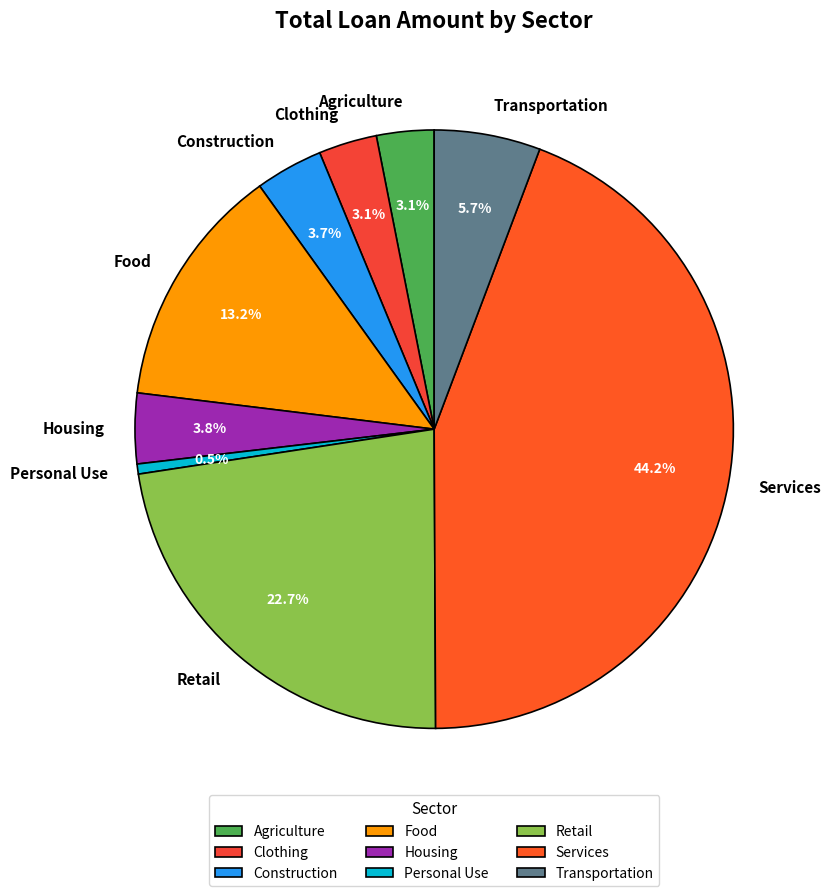

Combined, what portion of the pie is Services and Retail?

66.9%